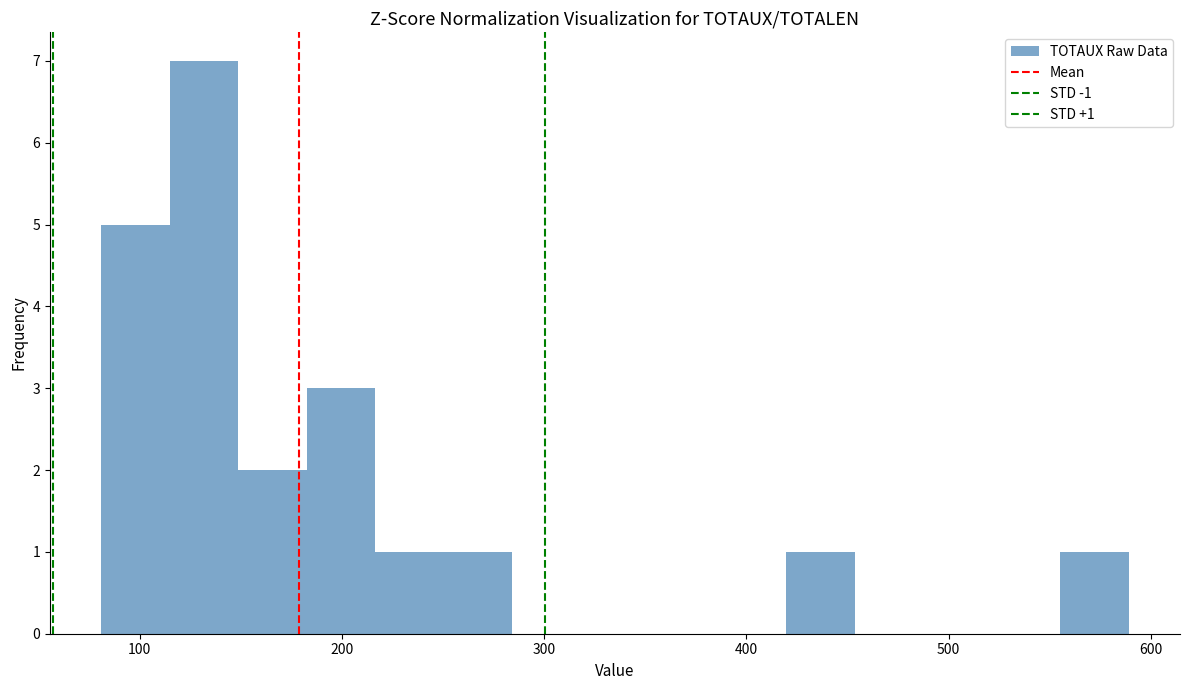

Read against the x-axis, roughly where is the centre of the tallest bar?

130